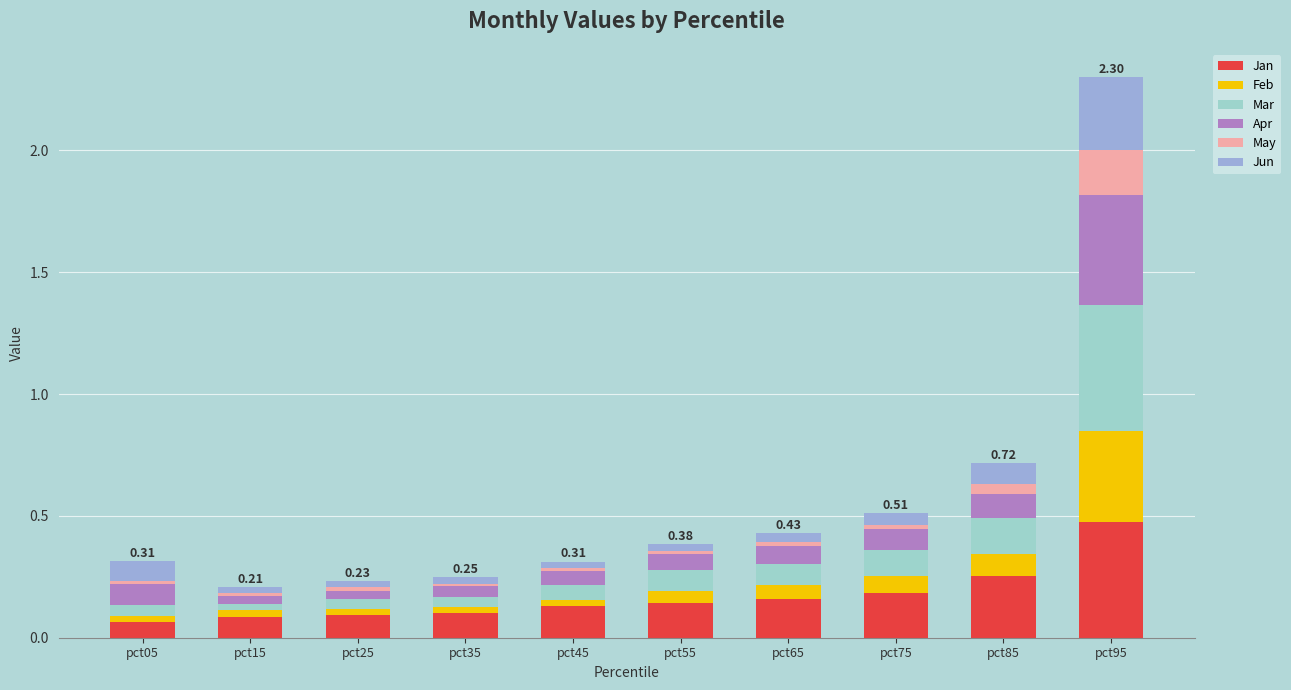

Which series has the largest range (max minus min)?

Mar